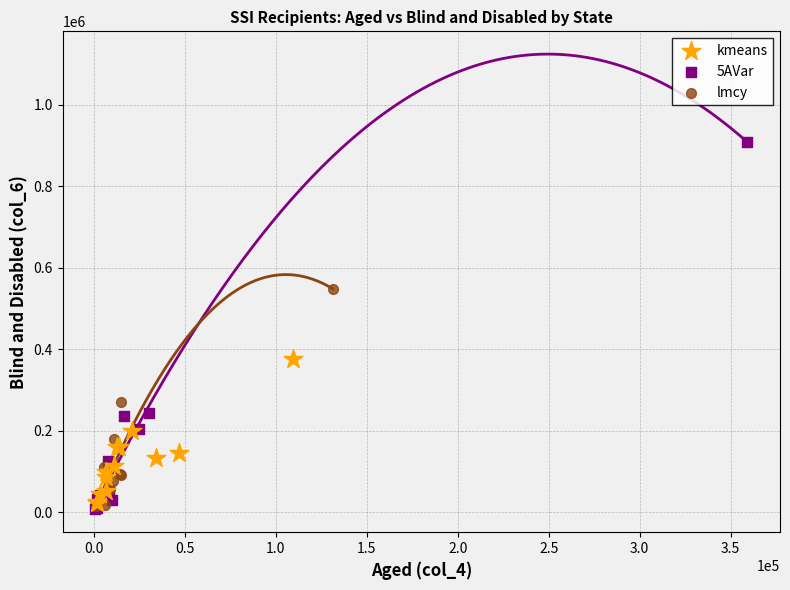

Which series has the widest spread of Y values?

5AVar